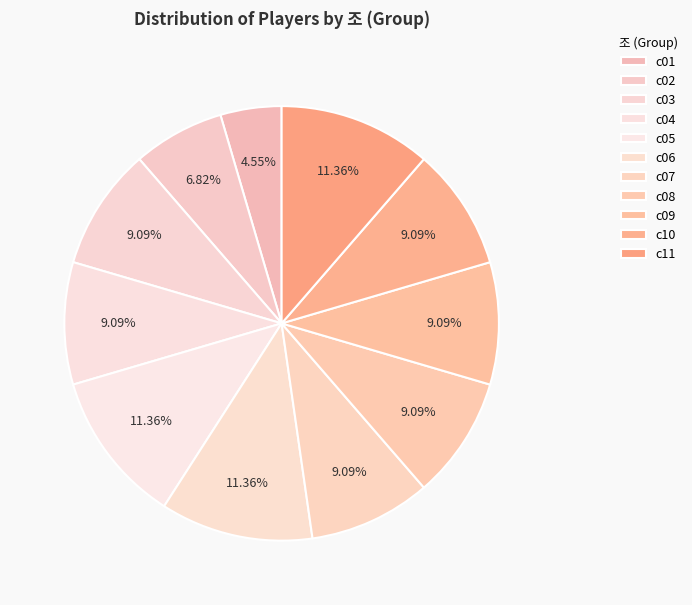

What is the smallest slice in the pie chart?

c01